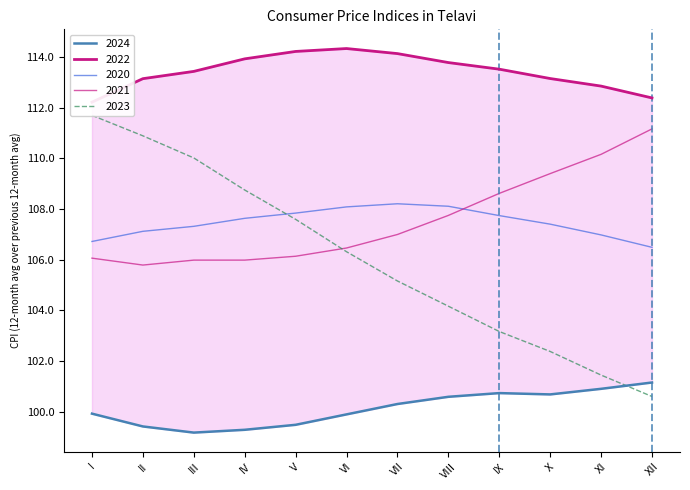

How many lines are shown in the chart?

5